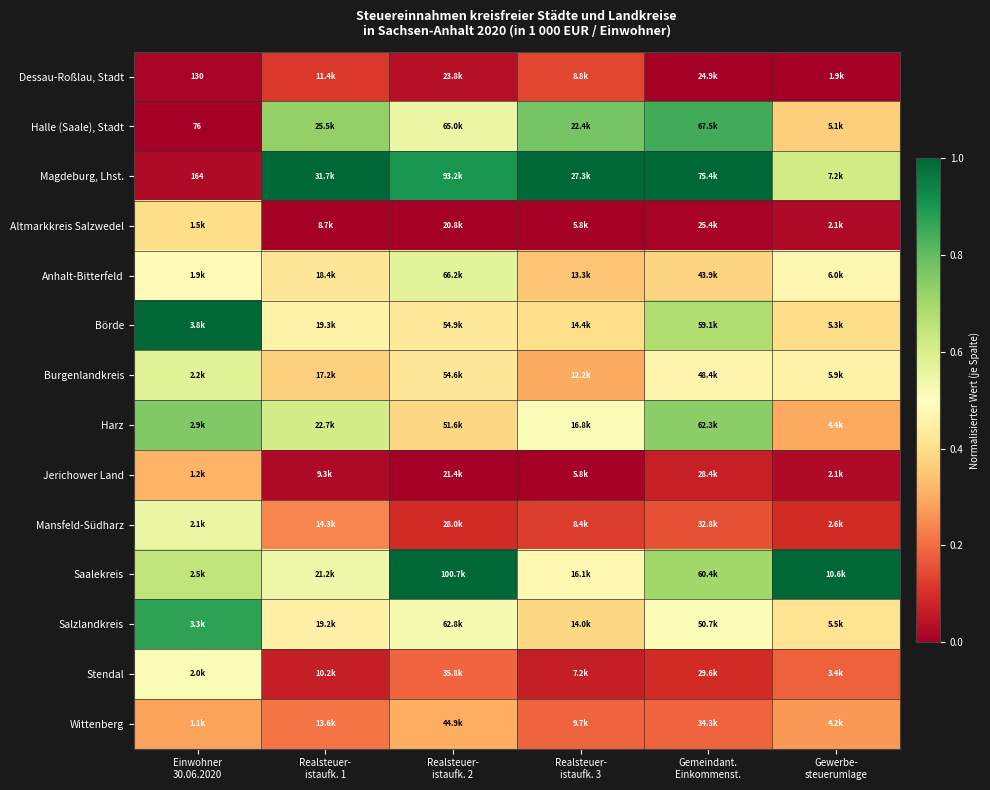

What is the difference between the maximum and minimum values in the Börde series?

0.6